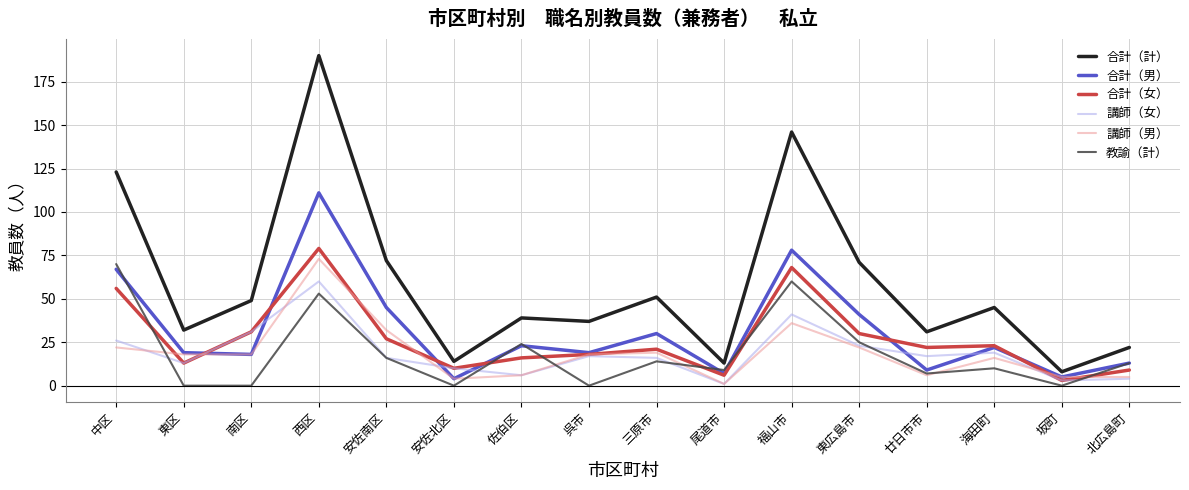

Which series changed the most between 南区 and 尾道市?

合計（計）